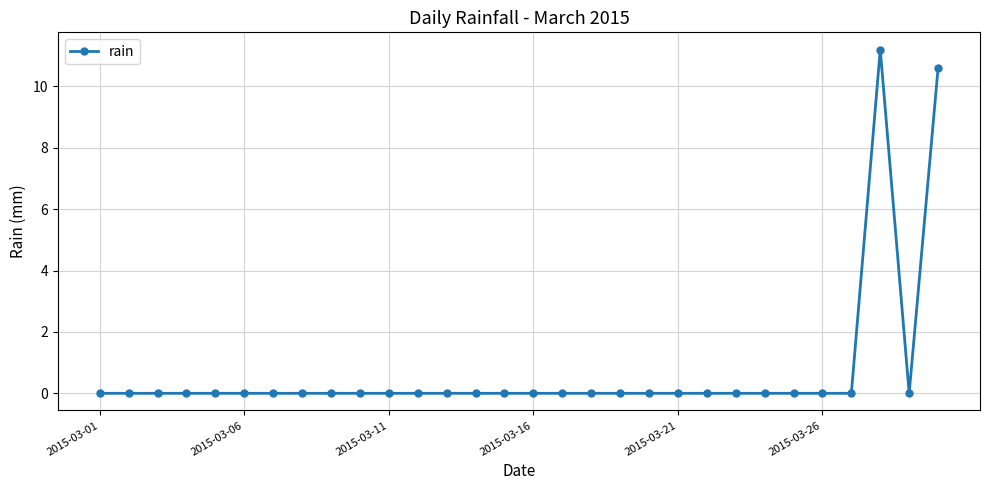

What is the maximum value shown in the chart?

11.2